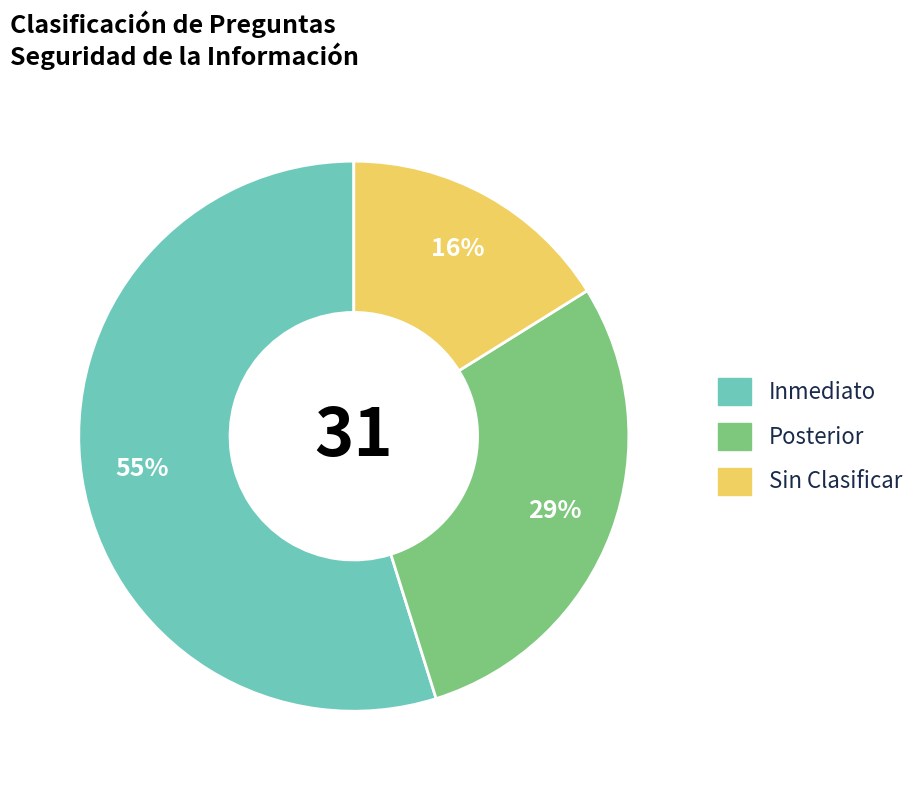

Approximately how many times larger is the value at Inmediato compared to Posterior?

1.9